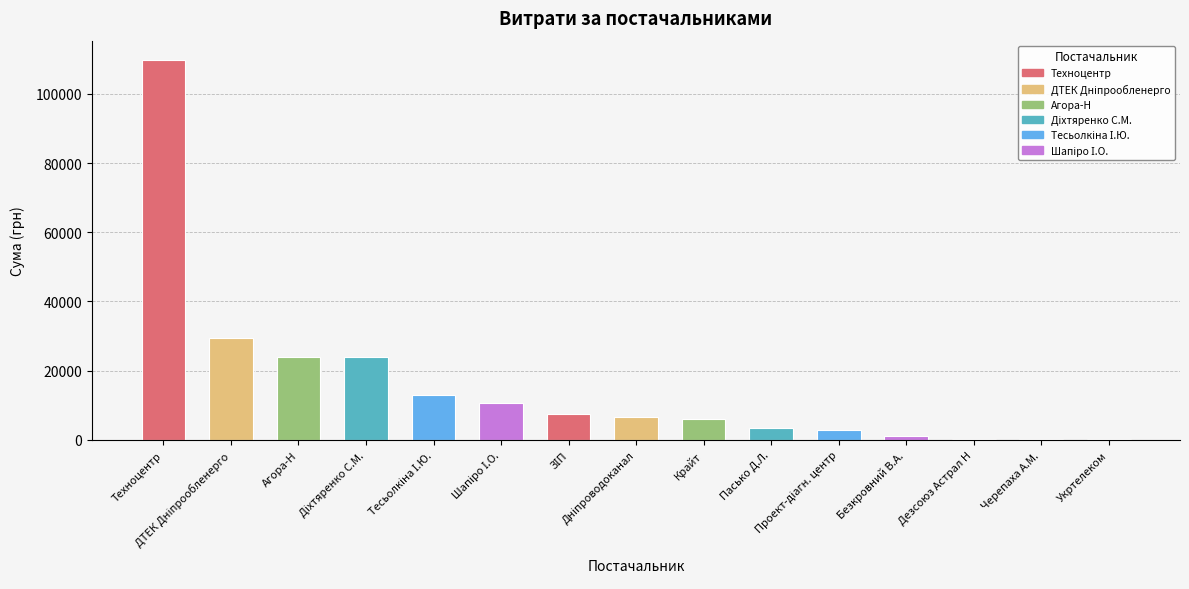

What is the greatest value displayed?

109857.0